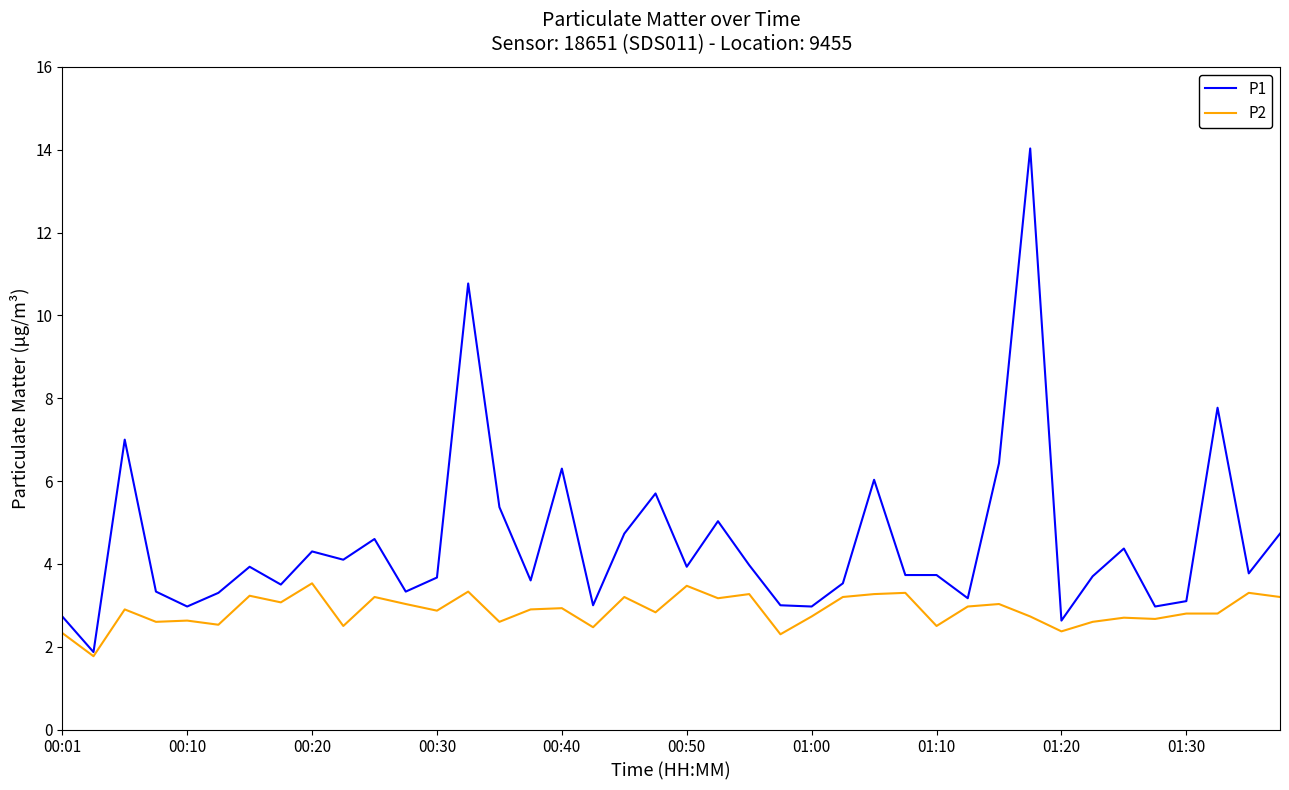

What is the lowest value of the P1 series?

1.9